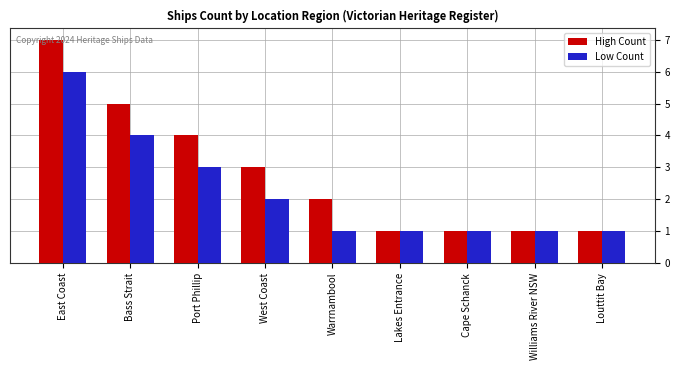

List the series in order of their overall mean, lowest first.

Low Count, High Count